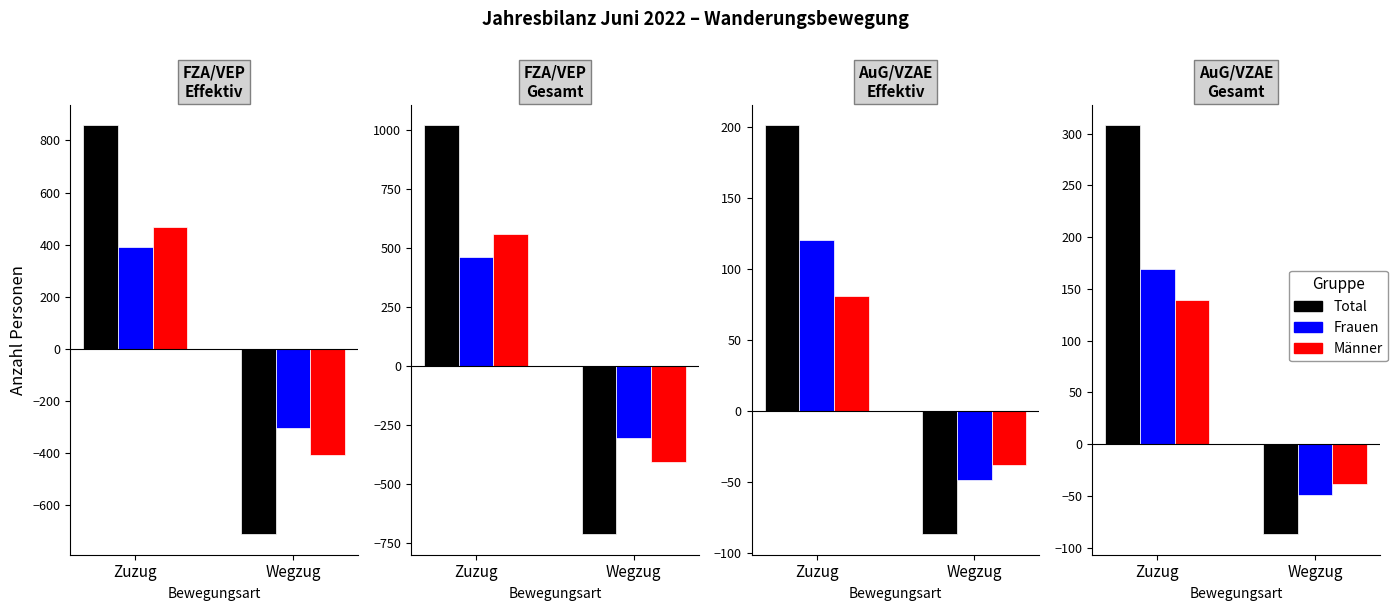

At which category is the sum across all series the highest?

Zuzug